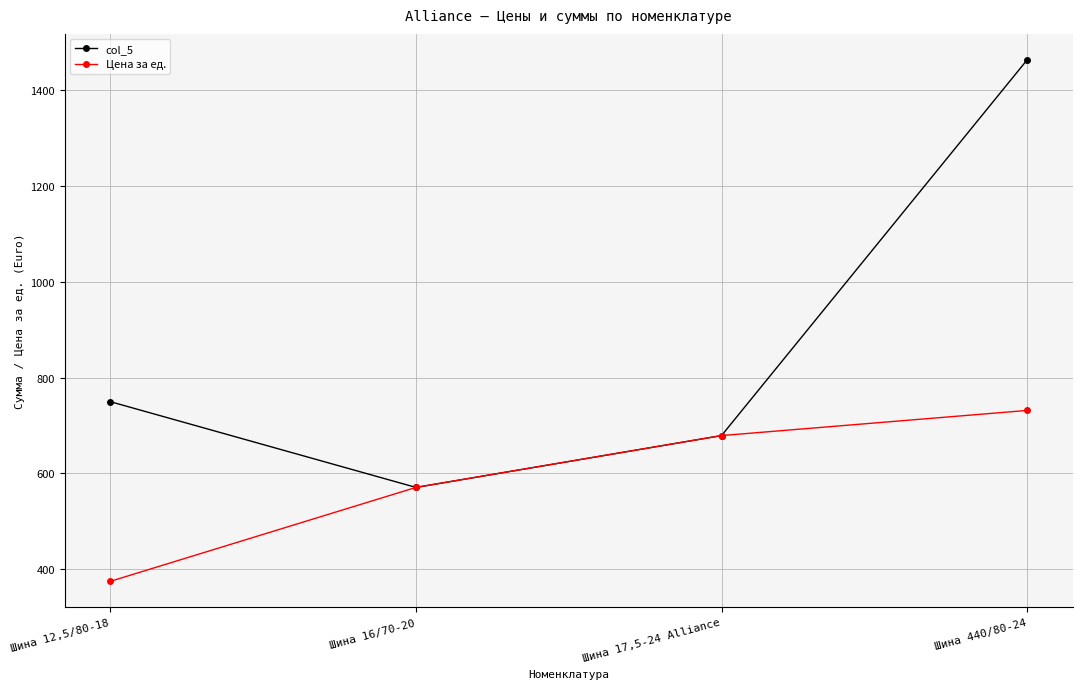

What is the sum of the col_5 values at Шина 16/70-20 and Шина 440/80-24?

2033.9